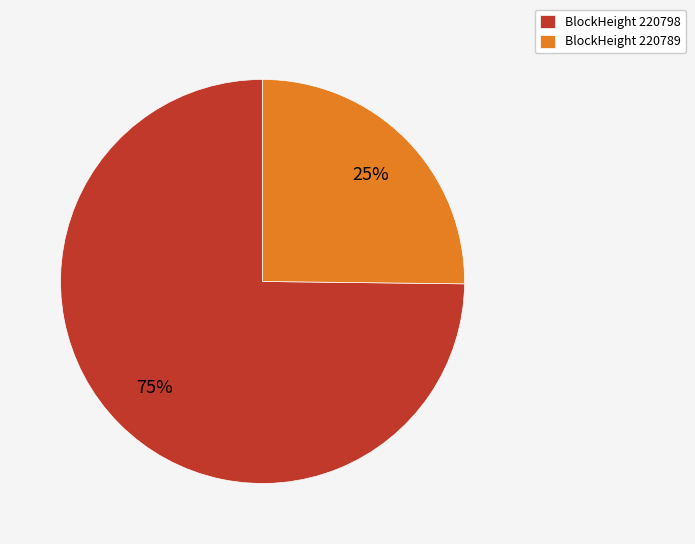

What is the smallest slice in the pie chart?

BlockHeight 220789